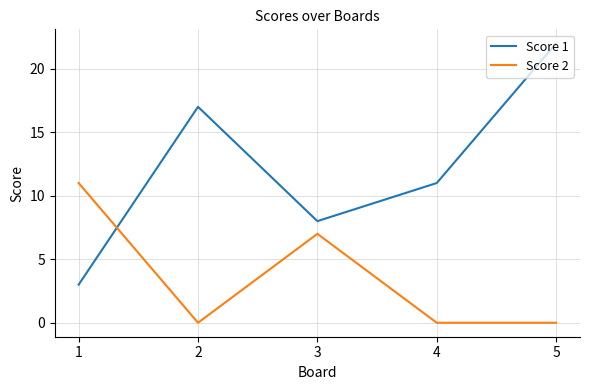

What is the spread (max minus min) of values at 2?

17